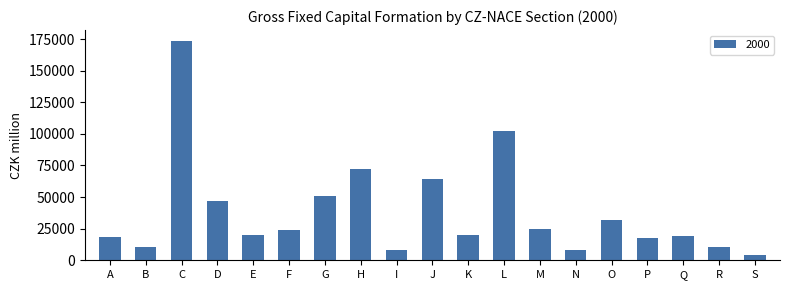

How many bars are there in total?

19